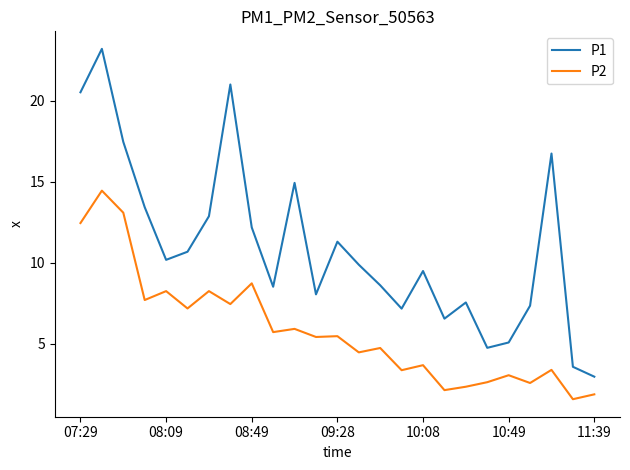

Rank the series by their average value, from lowest to highest.

P2, P1